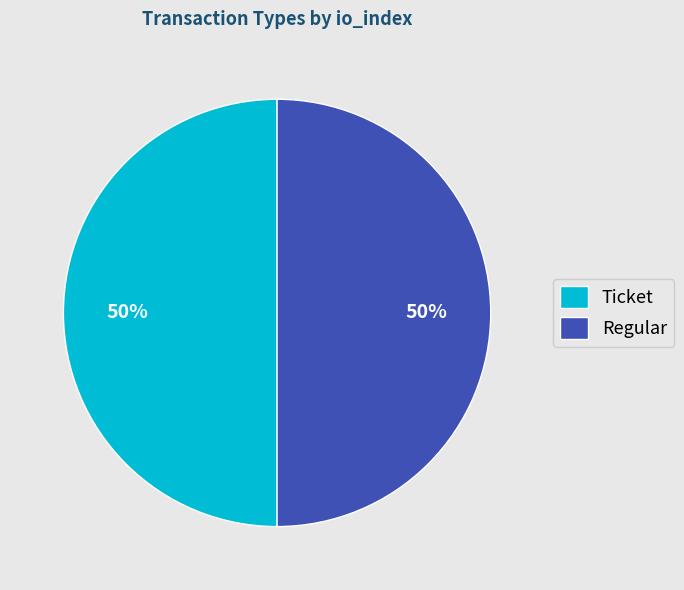

Count the number of slices in the pie.

2